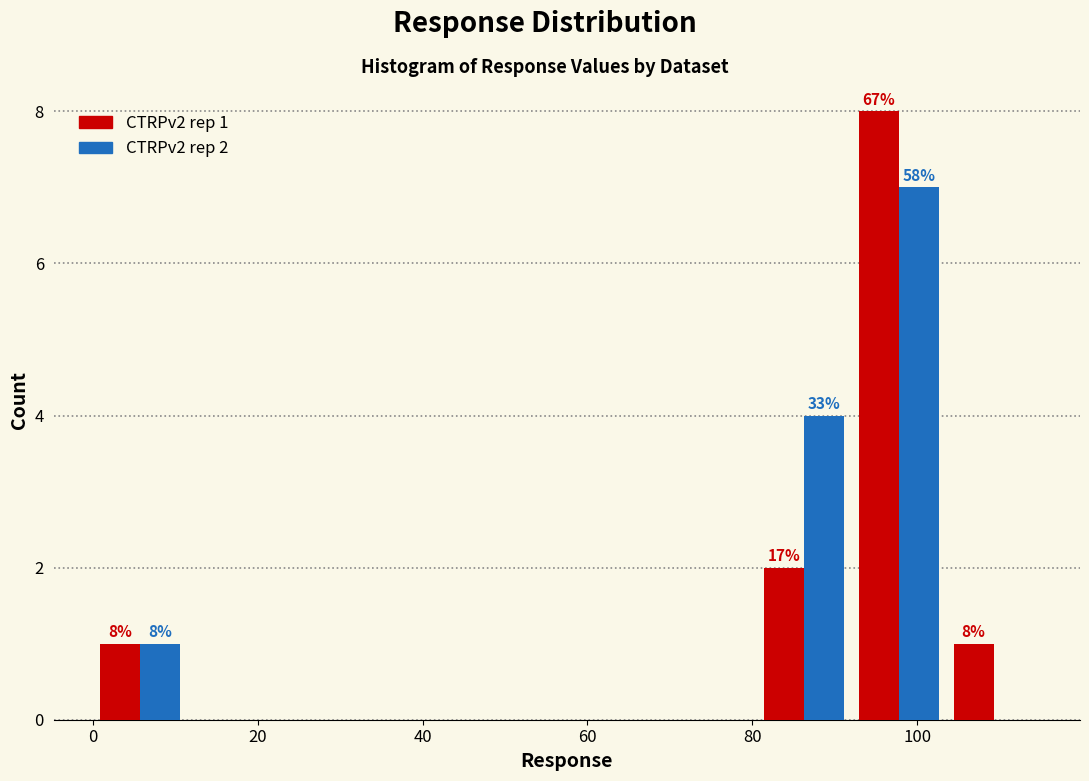

In the CTRPv2 rep 1 series, which range on the x-axis has the tallest bar?

92.0 to 103.5